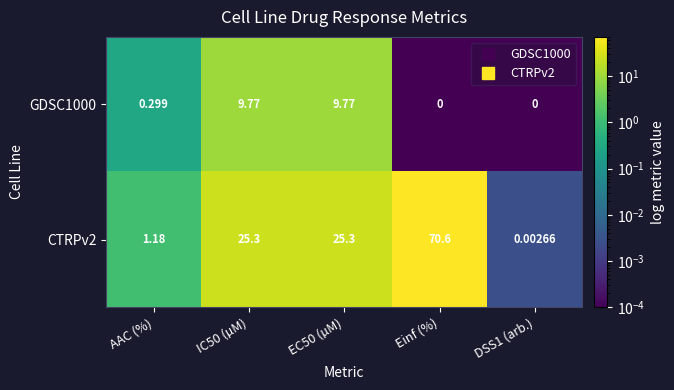

What is the total value across all series at Einf (%)?

70.6